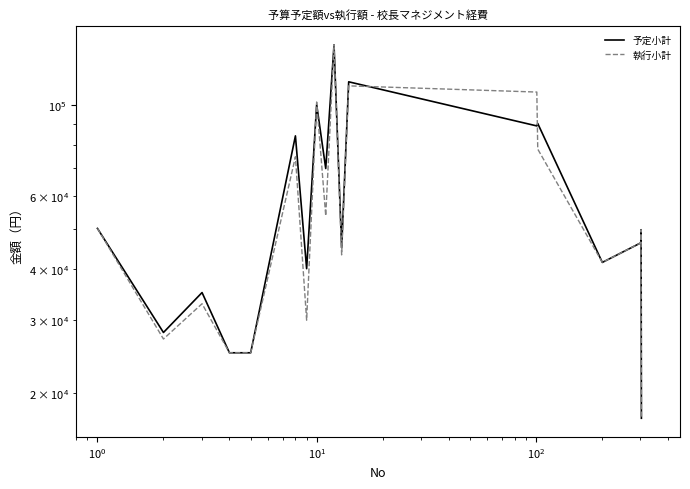

True or false: 予定小計 and 執行小計 cross at least once.

True